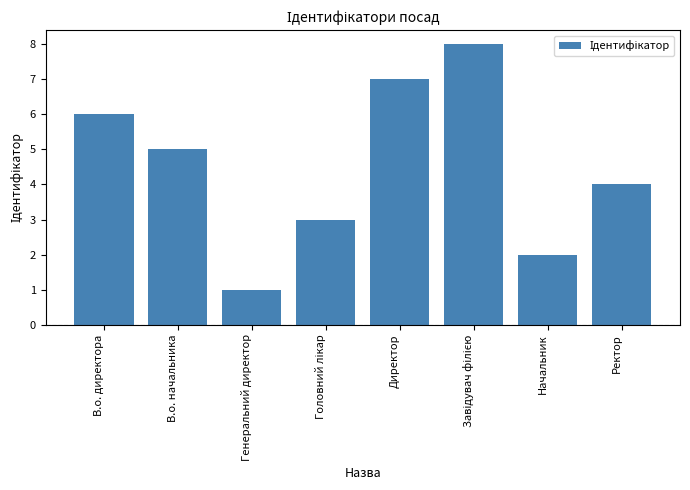

Is it true that the value at В.о. директора is 6?

True